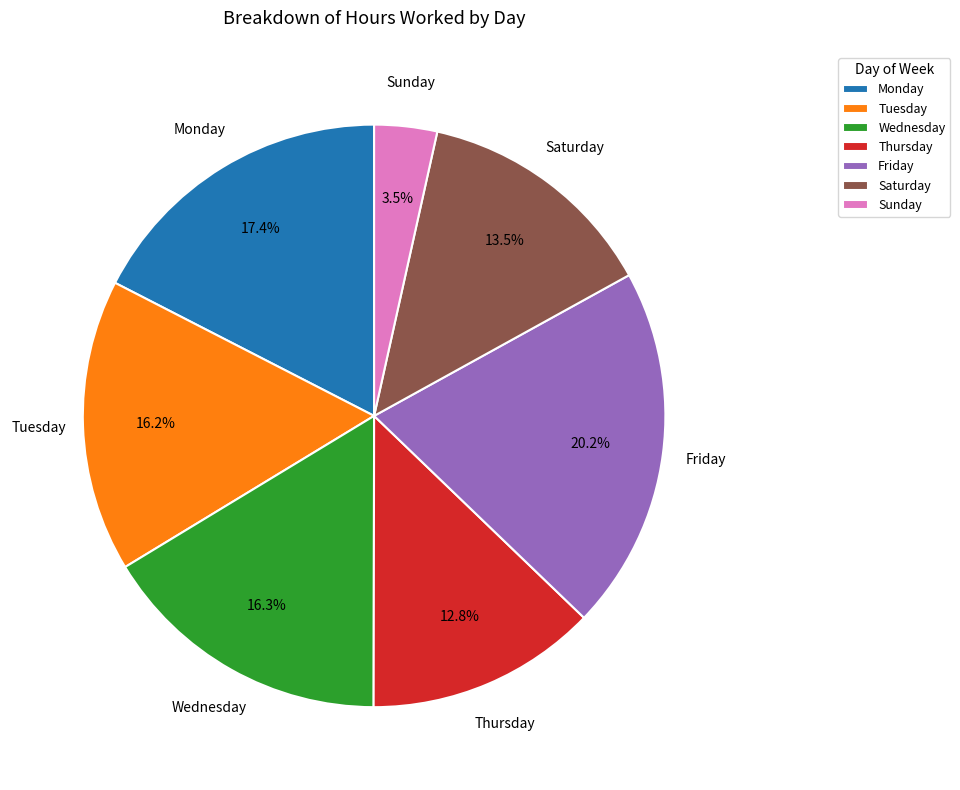

What portion of the pie excludes Wednesday?

83.7%